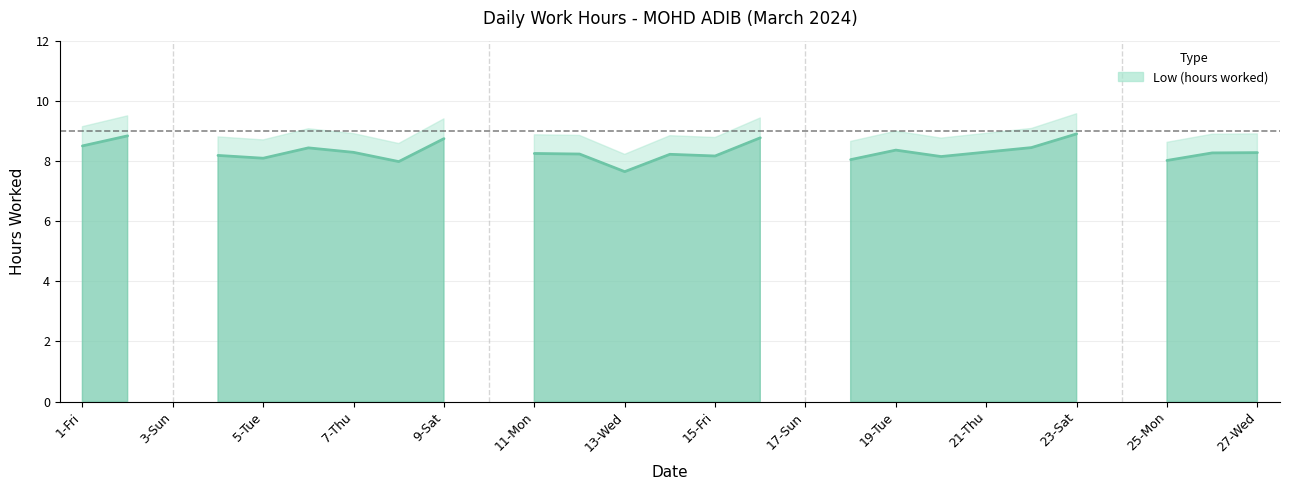

At how many categories does at least one series exceed 2?

23